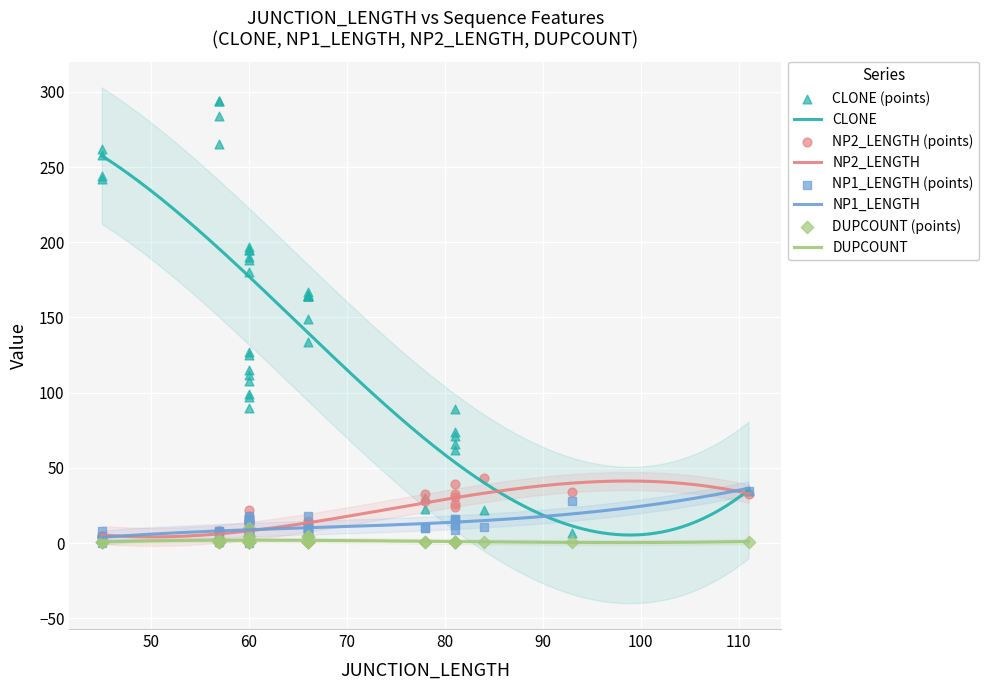

What are all the series names shown in the legend?

CLONE, NP2_LENGTH, NP1_LENGTH, DUPCOUNT